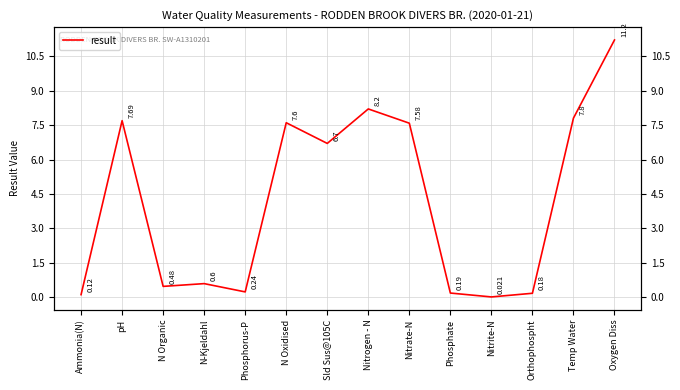

Where is the data nearest to the value 5?

Sld Sus@105C